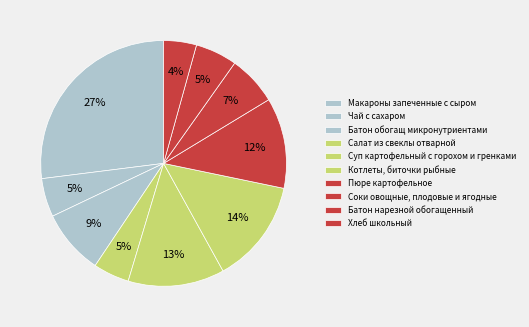

The Салат из свеклы отварной slice represents 1% of the pie. True or false?

False